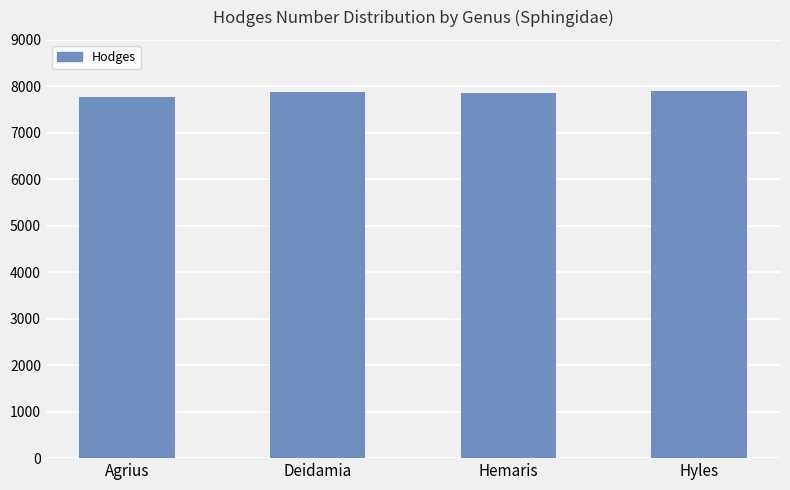

Read the value at Hyles.

7892